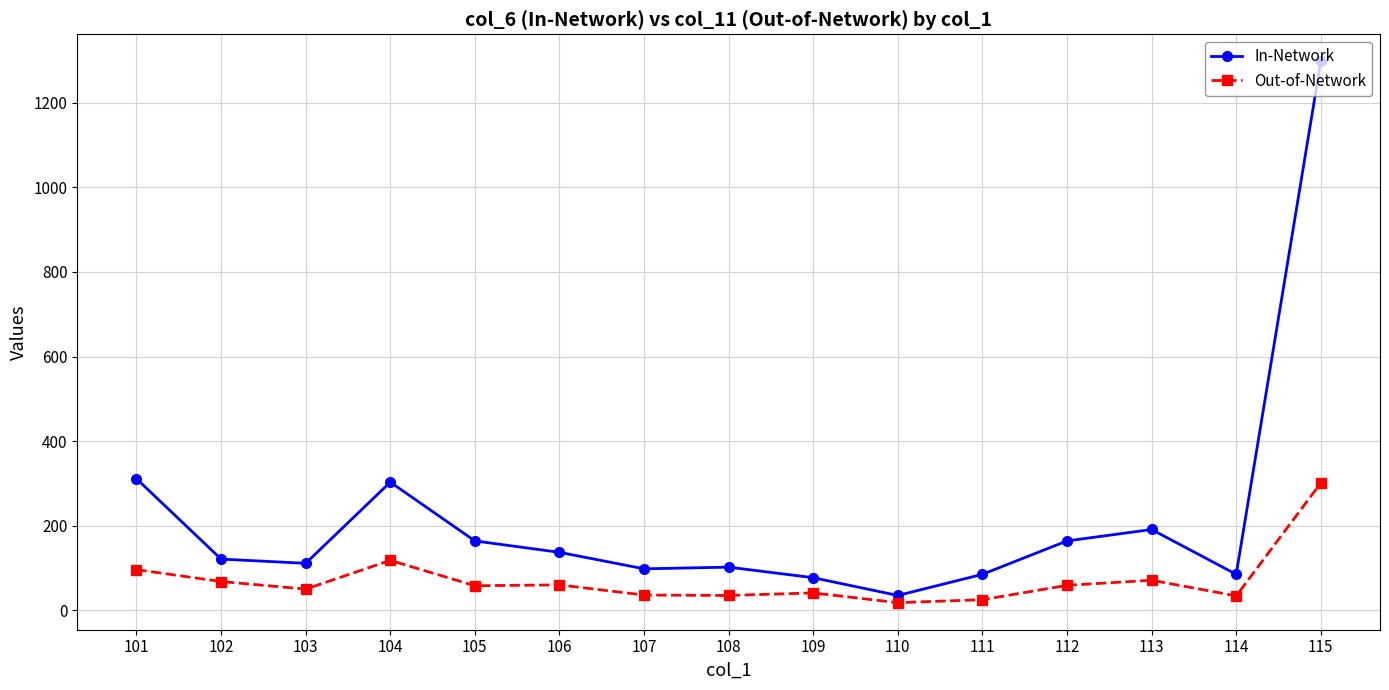

Which series has the widest spread of values?

In-Network